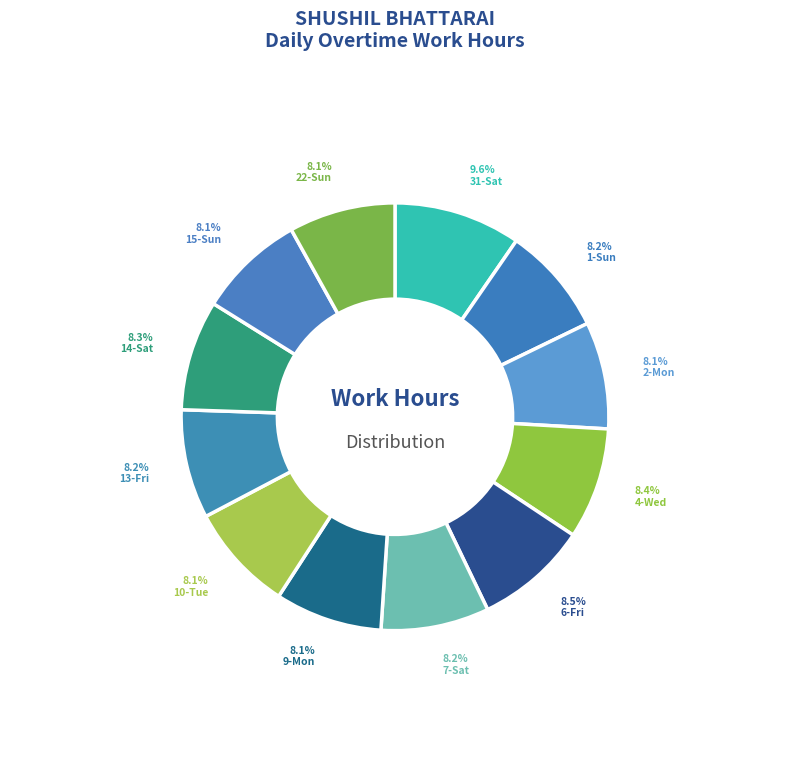

Is the sum of 1-Sun and 9-Mon greater than half?

No